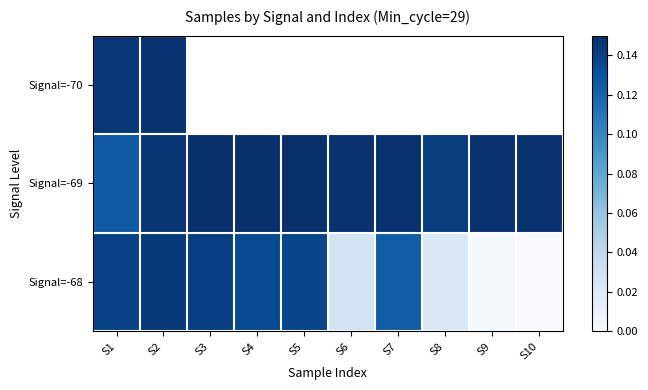

Which series changed the most between S4 and S6?

Signal=-68